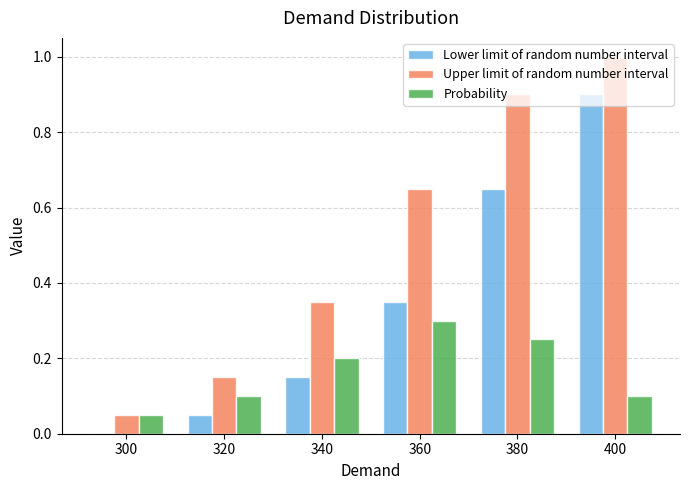

What are all the series names shown in the legend?

Lower limit of random number interval, Upper limit of random number interval, Probability